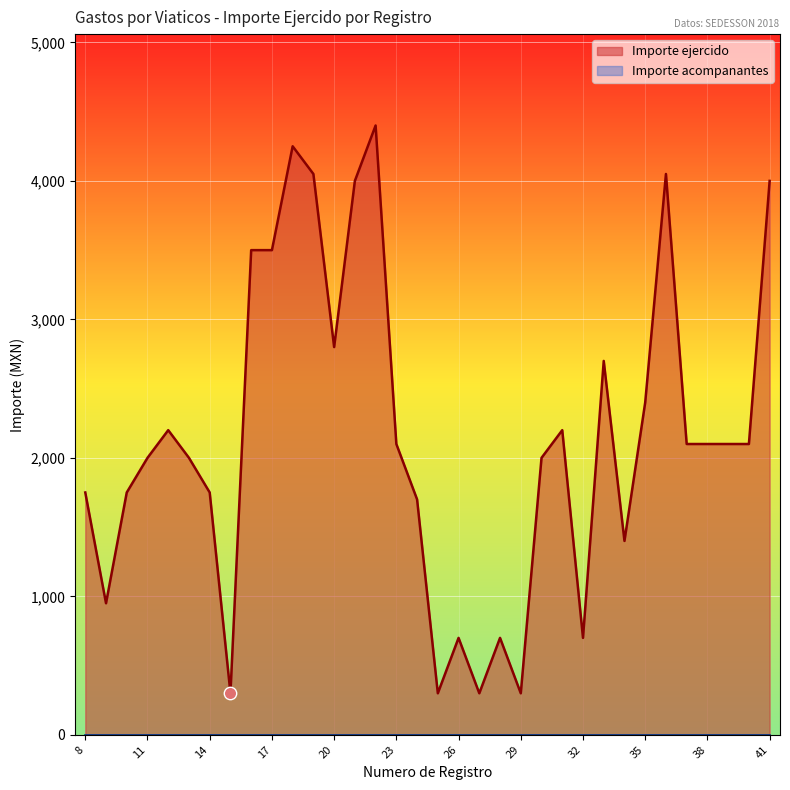

What is the change in value from 20 to 33?

-100